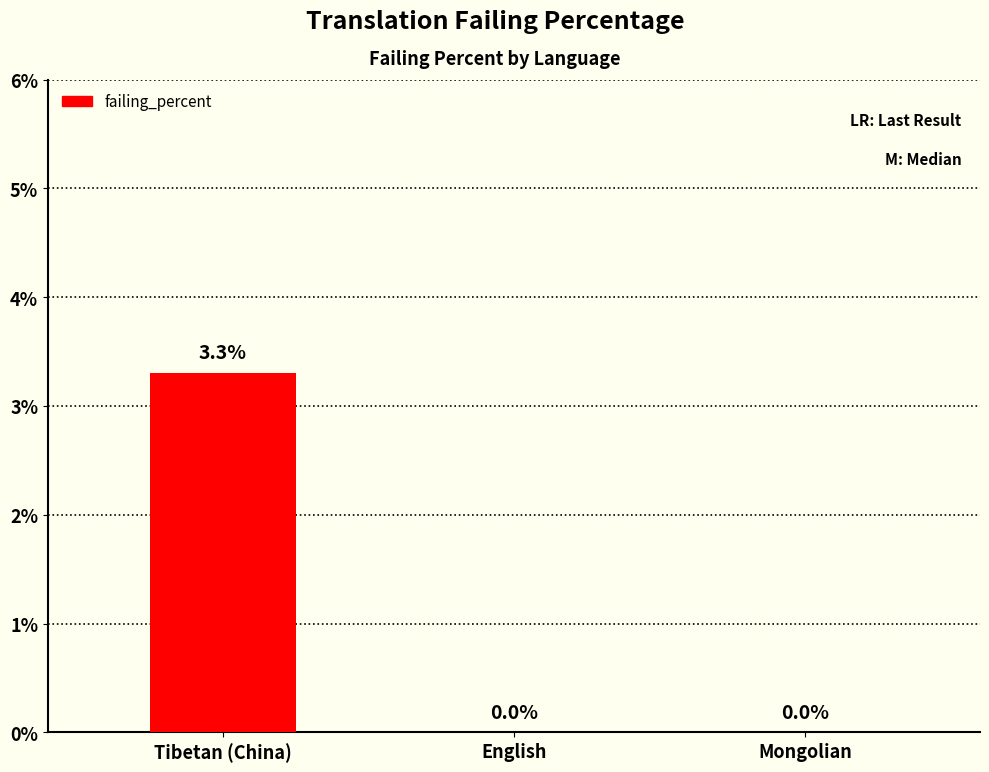

What is the sum of all values?

3.3